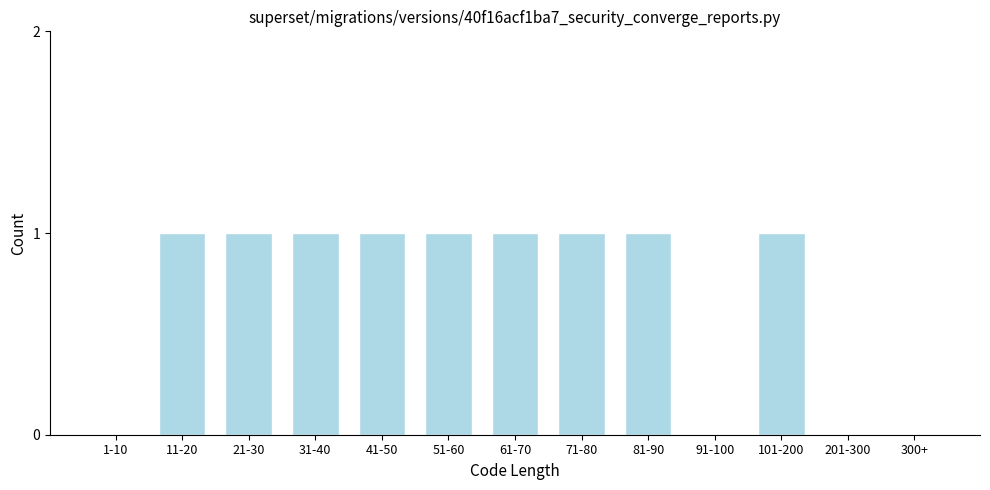

Reading left to right, list all the values displayed in this chart.

1-10=0	11-20=1	21-30=1	31-40=1	41-50=1	51-60=1	61-70=1	71-80=1	81-90=1	91-100=0	101-200=1	201-300=0	300+=0